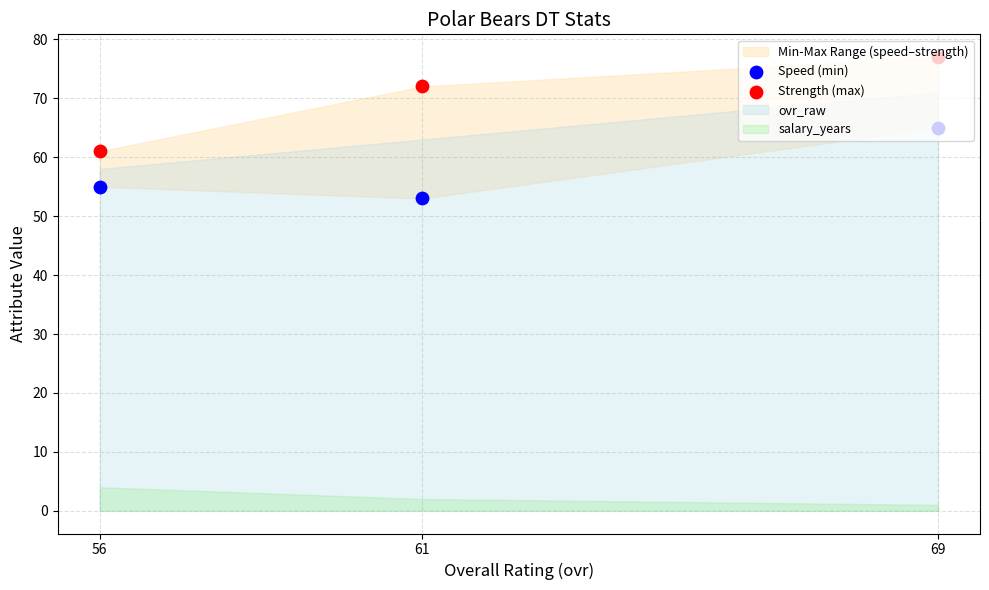

Is the value of Speed (min) at 61 greater than the value of Strength (max) at 69?

No